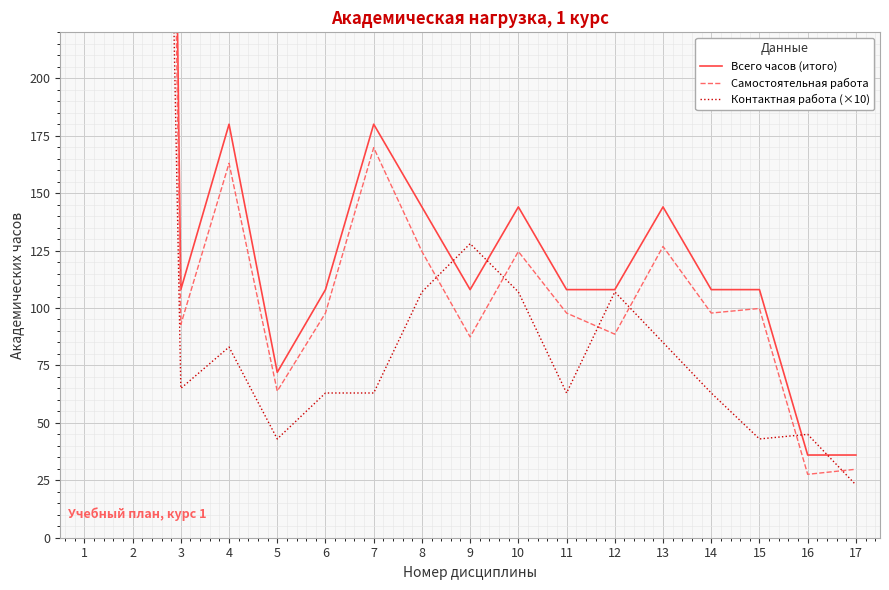

What is the value of the Самостоятельная работа point at the 10th from the left?

124.6